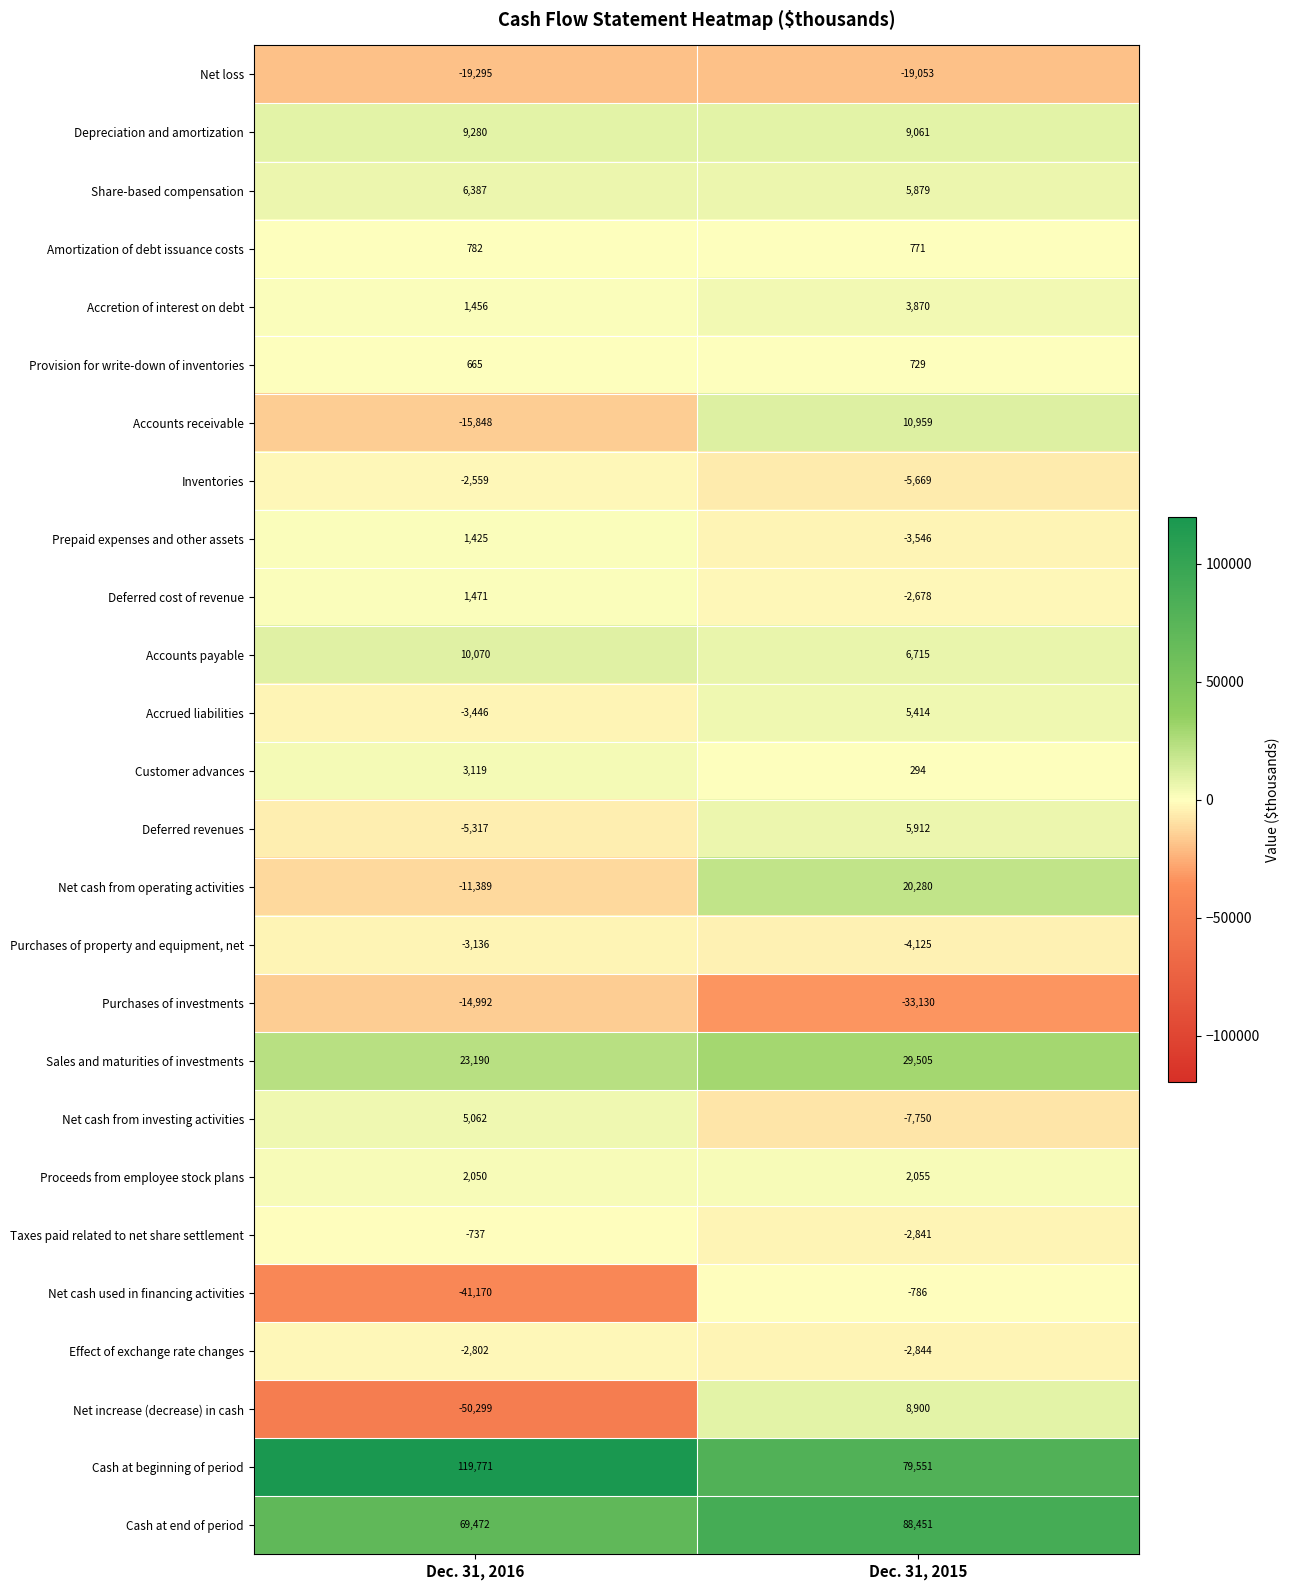

What is the smallest value displayed?

-50299